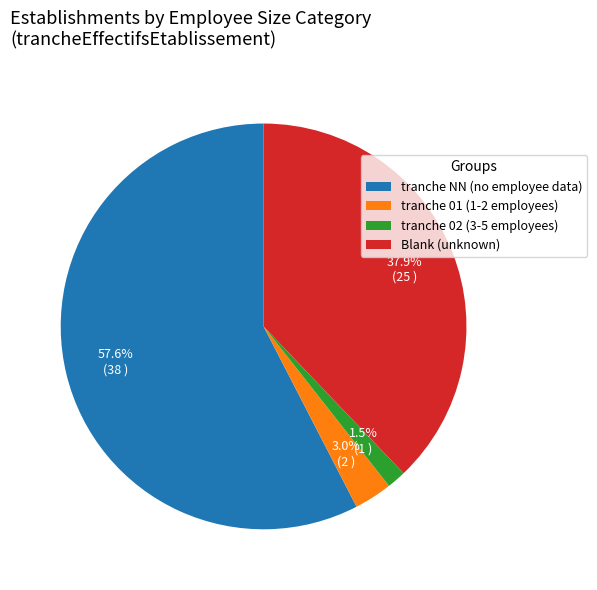

What is the smallest slice in the pie chart?

tranche 02 (3-5 employees)